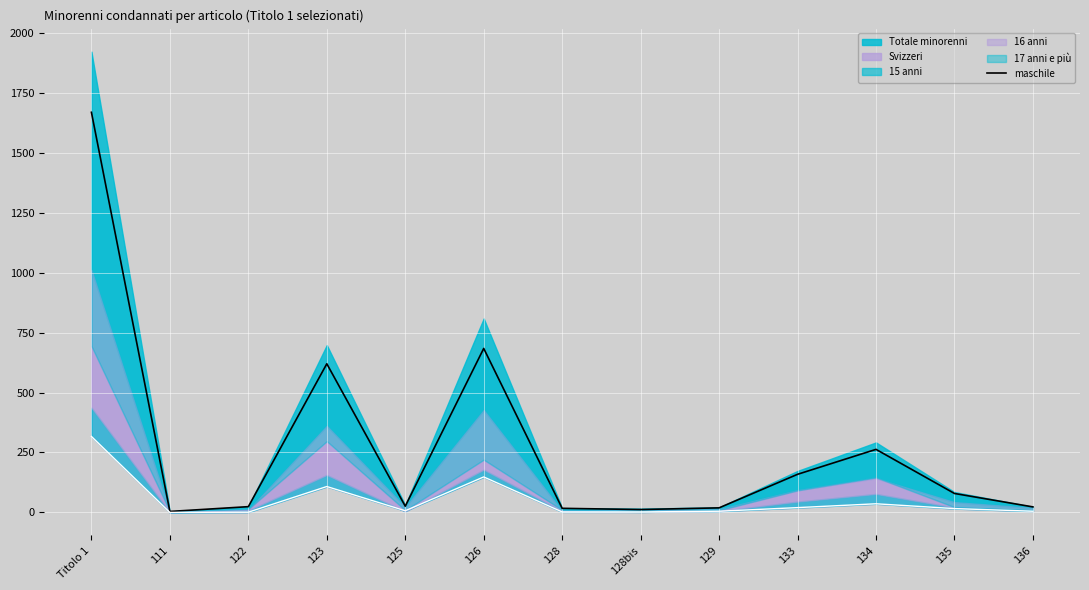

Which label corresponds to the smallest value in the chart?

111